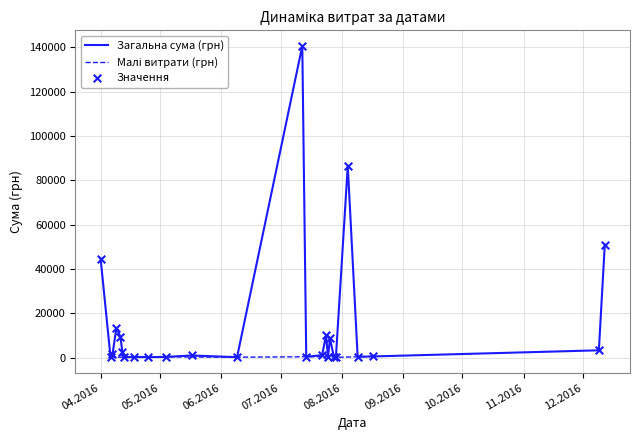

What is the change in value from 26.07.2016 to 17.05.2016?

-7711.5